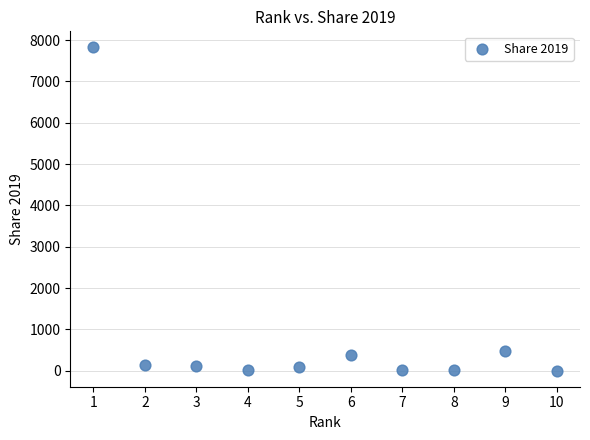

What is the average Y value?

909.9